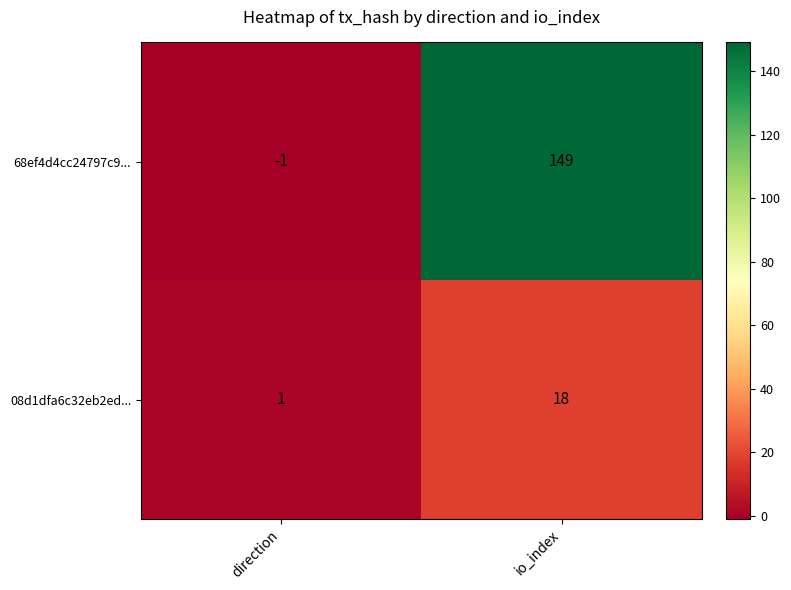

Which series has the largest range (max minus min)?

68ef4d4cc24797c9...